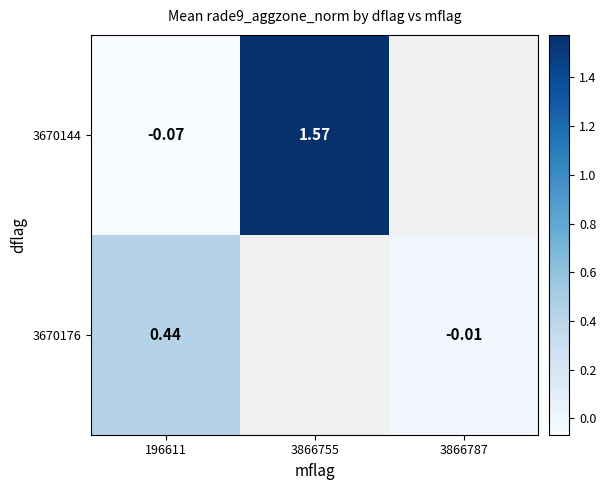

Is the value of 3670144 at 3866755 greater than the value of 3670176 at 3866787?

Yes